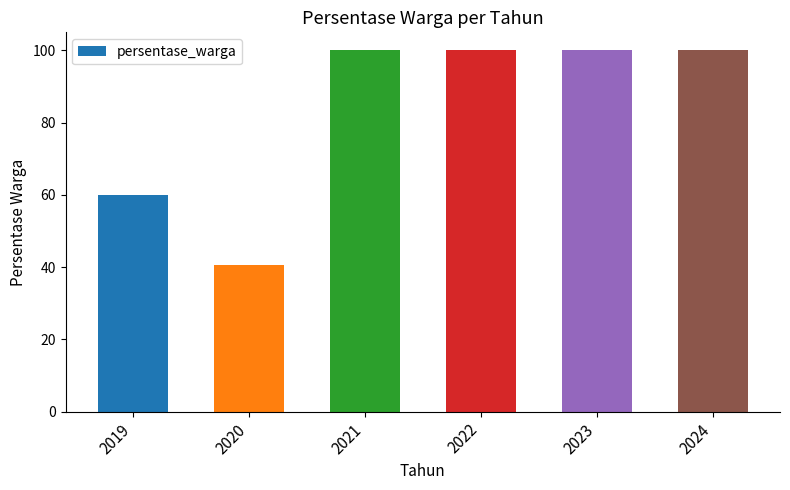

Does the chart contain any negative values?

No